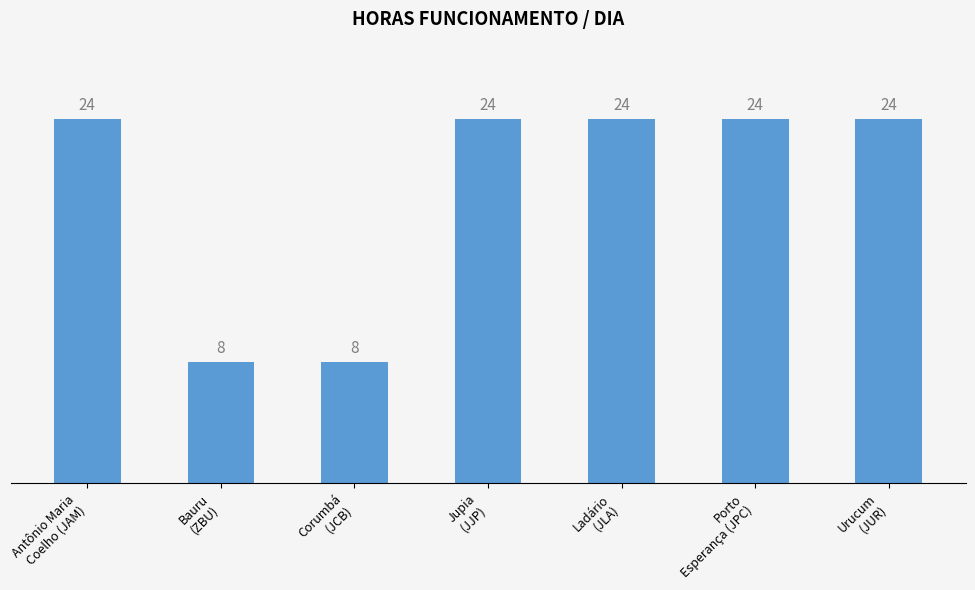

What is the sum of all values?

136